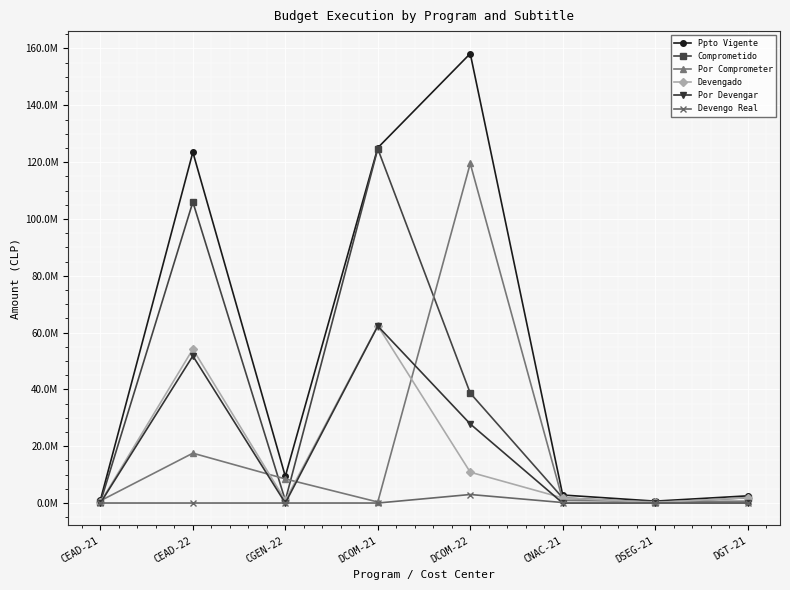

True or false: Por Comprometer and Ppto Vigente intersect in this chart.

False